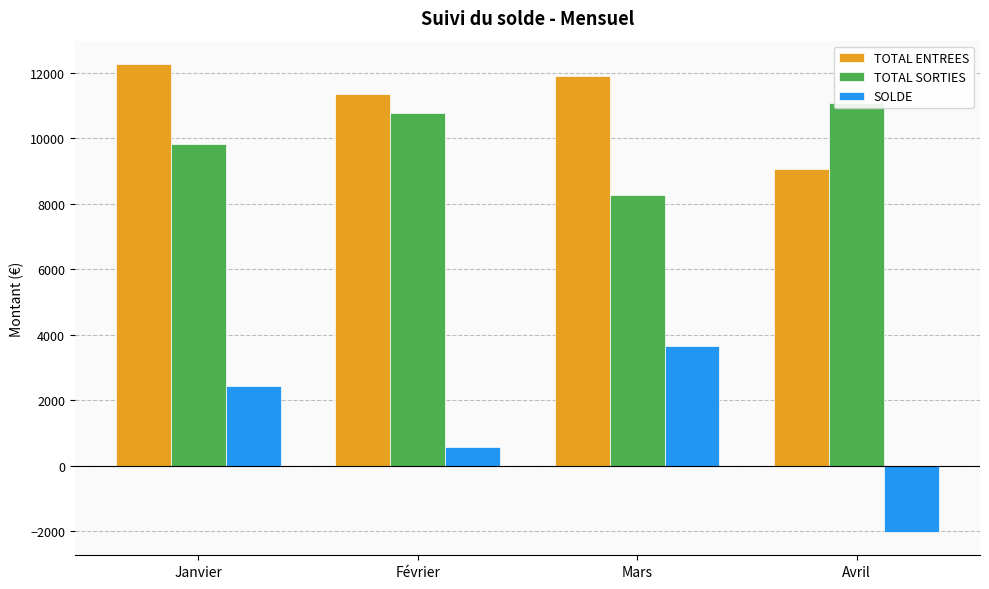

Which series has the largest total across all categories?

TOTAL ENTREES